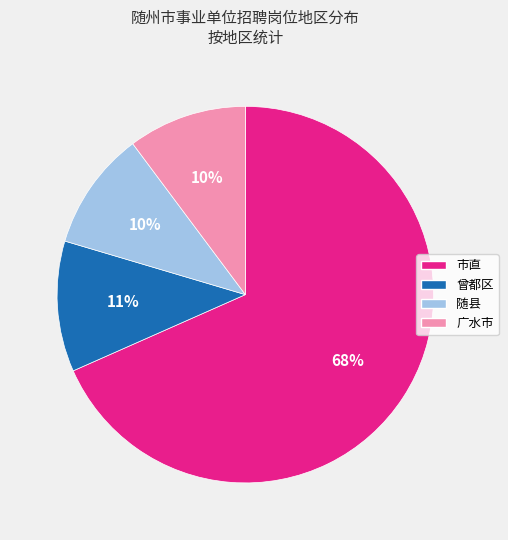

What is the largest slice in the pie chart?

市直